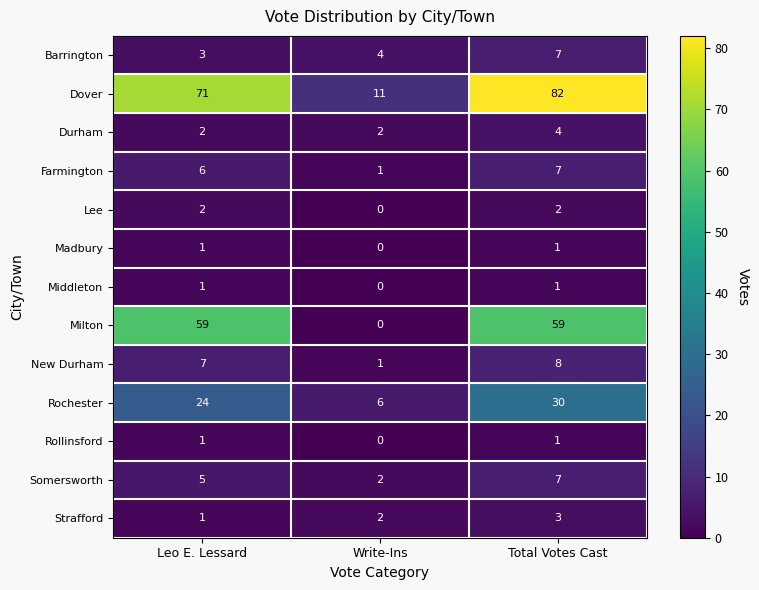

What is the average value of the Barrington series?

5